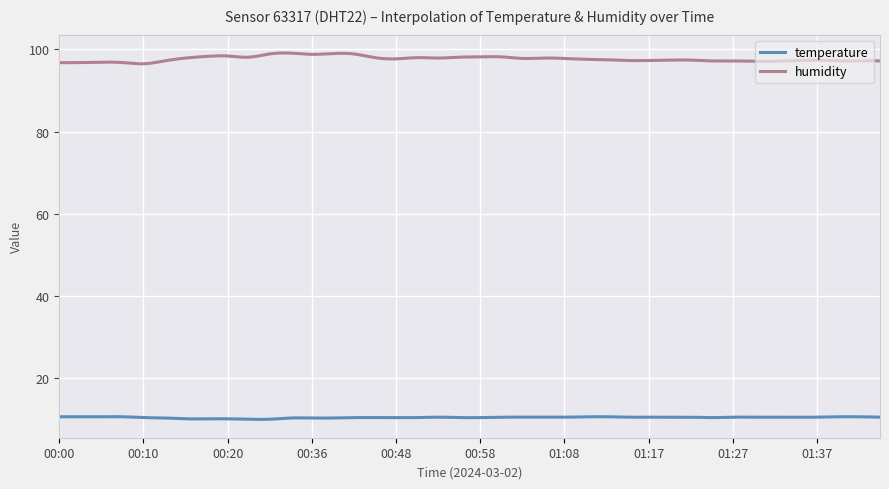

What is the greatest value displayed?

99.1